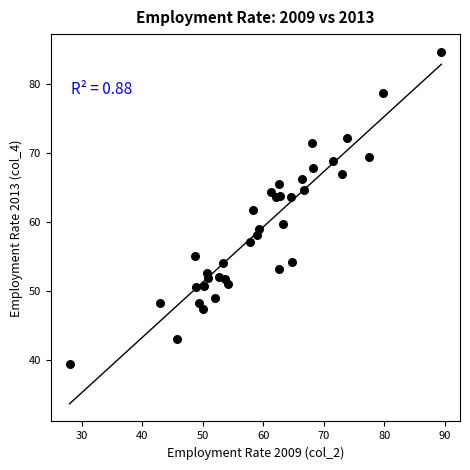

What is the range of Y values (max minus min)?

45.1